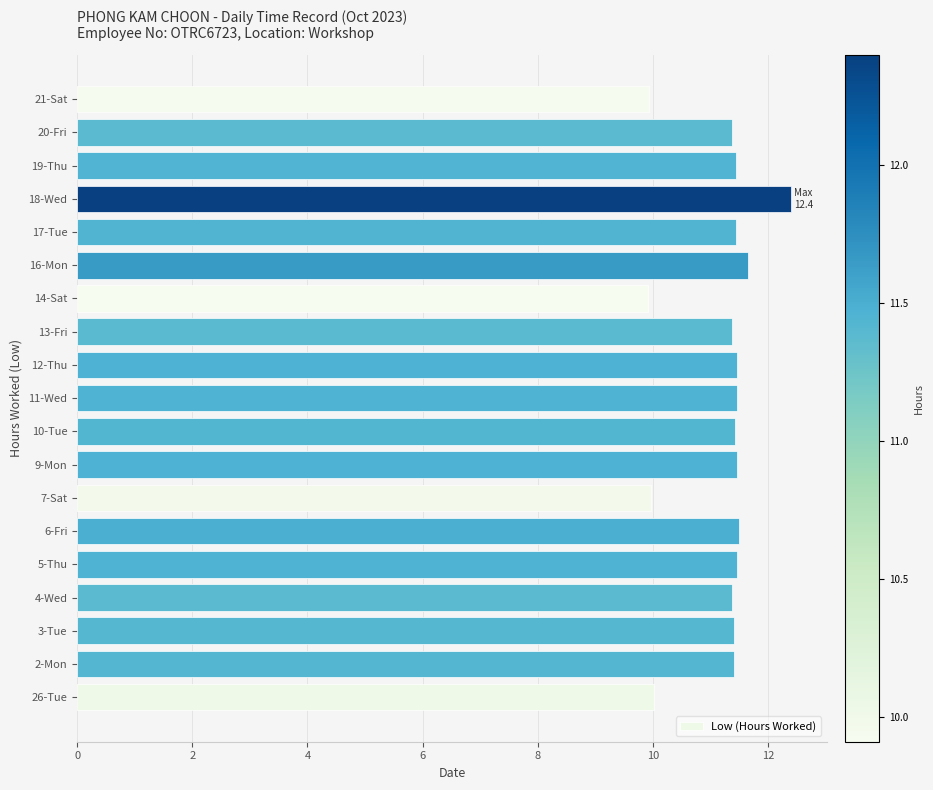

Does the chart contain any negative values?

No